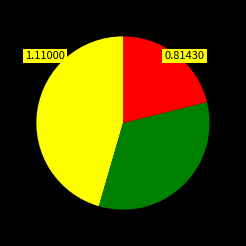

How many slices are in this pie chart?

3